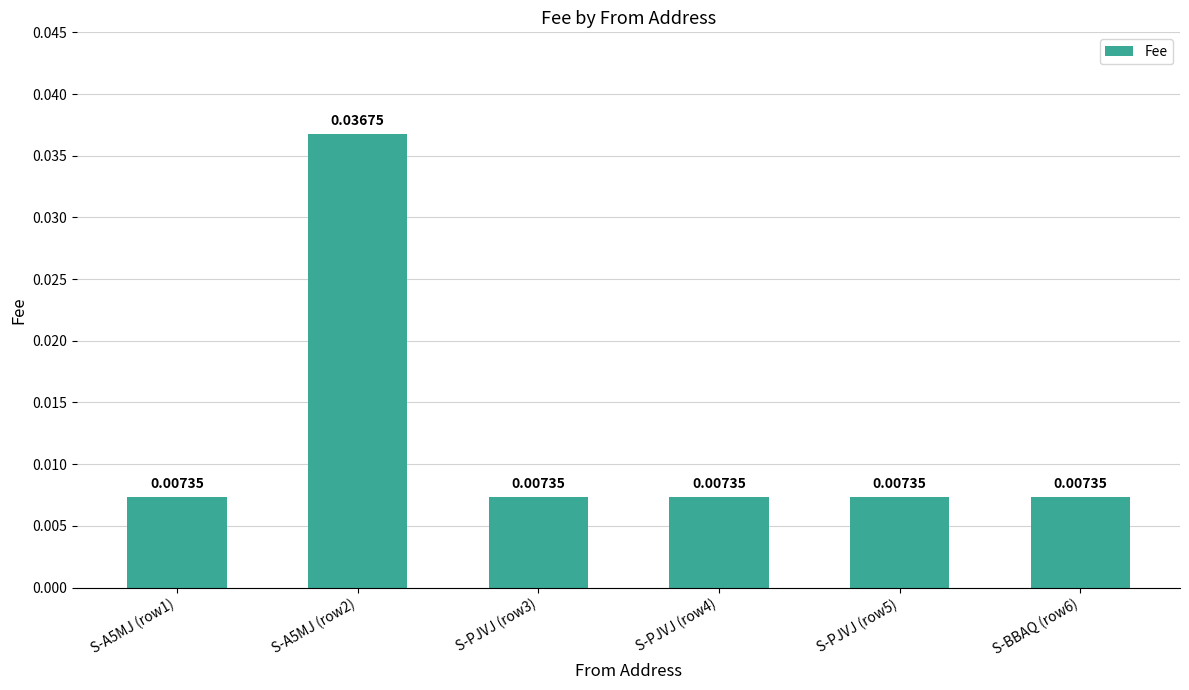

What position from the left is S-A5MJ (row1)?

1